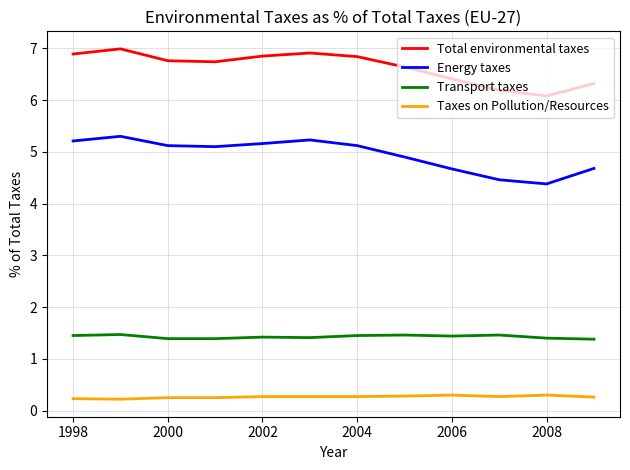

Does the chart display data point markers on the line(s)?

No